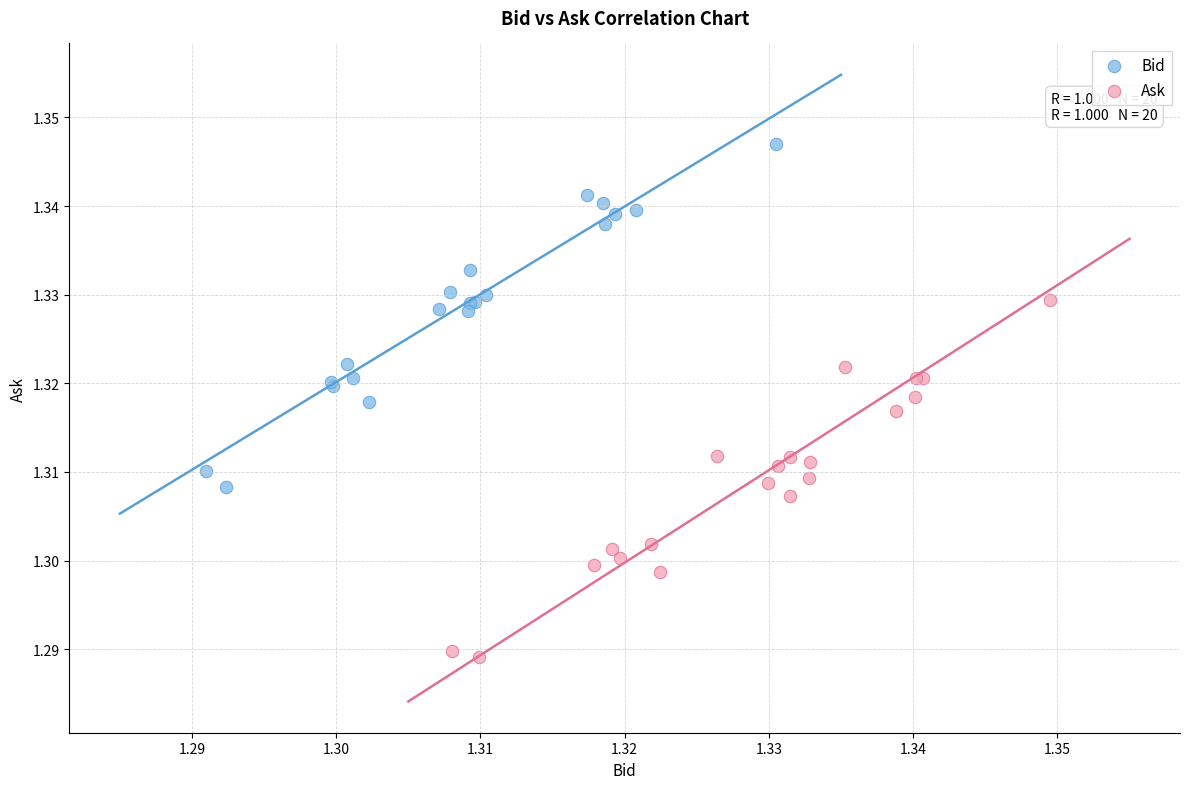

Which series contains the lowest Y value?

Ask